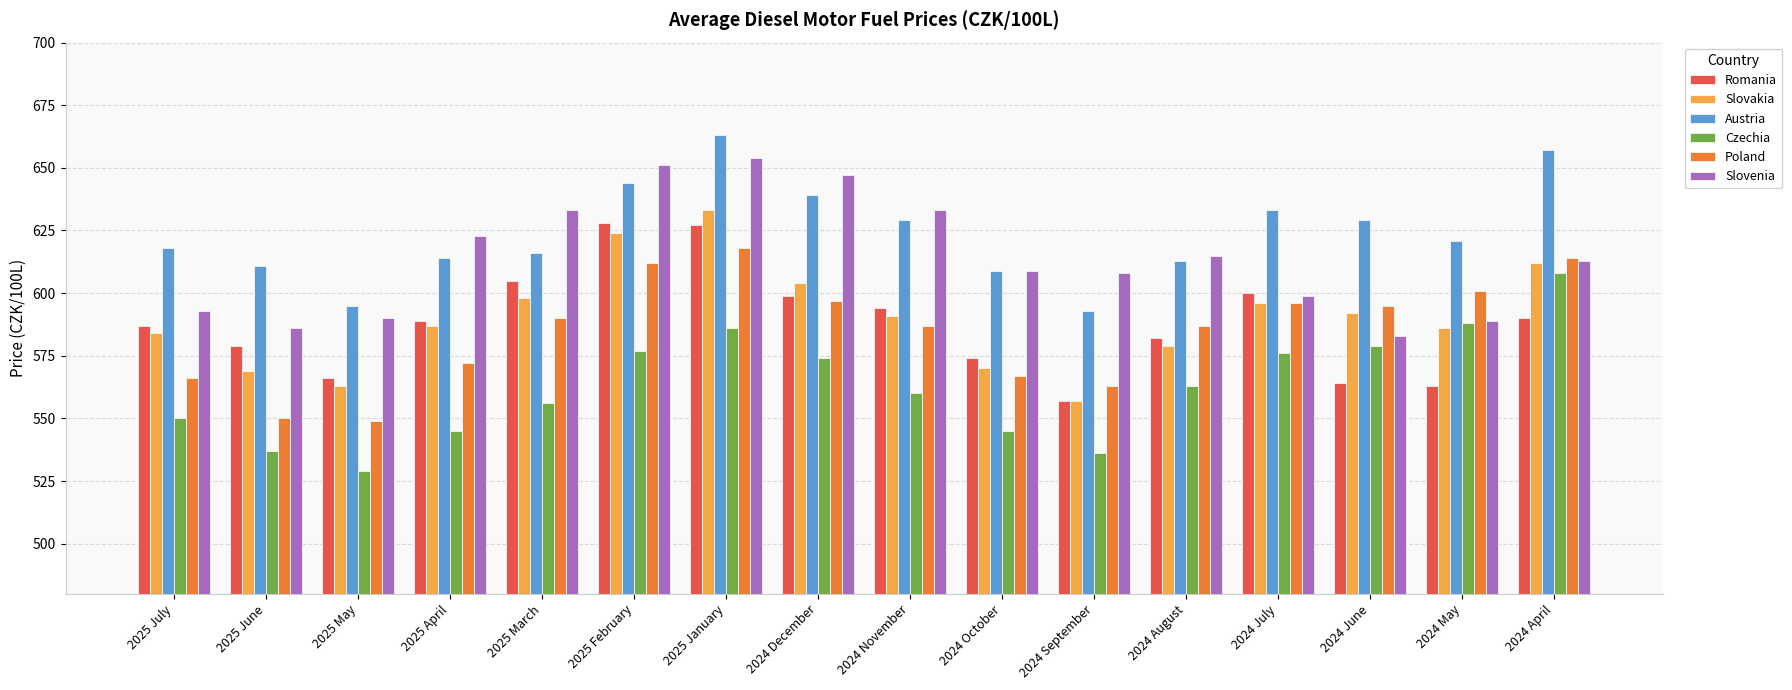

At which category is the sum across all series the highest?

2025 January